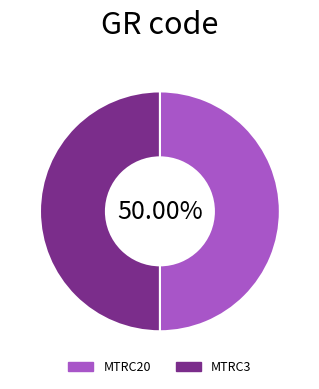

Do MTRC20 and MTRC3 together represent more than half of the pie?

Yes